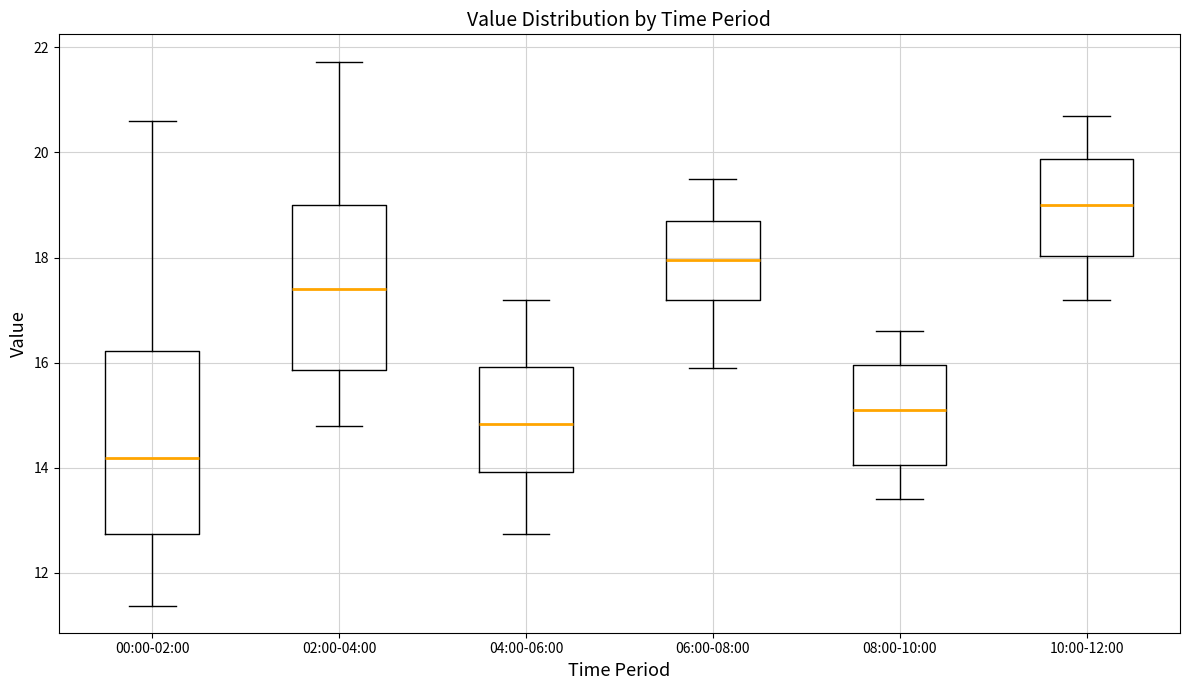

Reading left to right, transcribe this box plot: for each box, give where its median line is, the range the box spans, and where its two whiskers end, as read against the y-axis. The values are not printed on the chart, so give them approximately, as read against the axis.

00:00-02:00: median 14.2, box 12.8 to 16.2, whiskers 11.4 to 20.6
02:00-04:00: median 17.4, box 15.8 to 19.0, whiskers 14.8 to 21.8
04:00-06:00: median 14.8, box 14.0 to 16.0, whiskers 12.8 to 17.2
06:00-08:00: median 18.0, box 17.2 to 18.8, whiskers 16.0 to 19.6
08:00-10:00: median 15.2, box 14.0 to 16.0, whiskers 13.4 to 16.6
10:00-12:00: median 19.0, box 18.0 to 19.8, whiskers 17.2 to 20.8